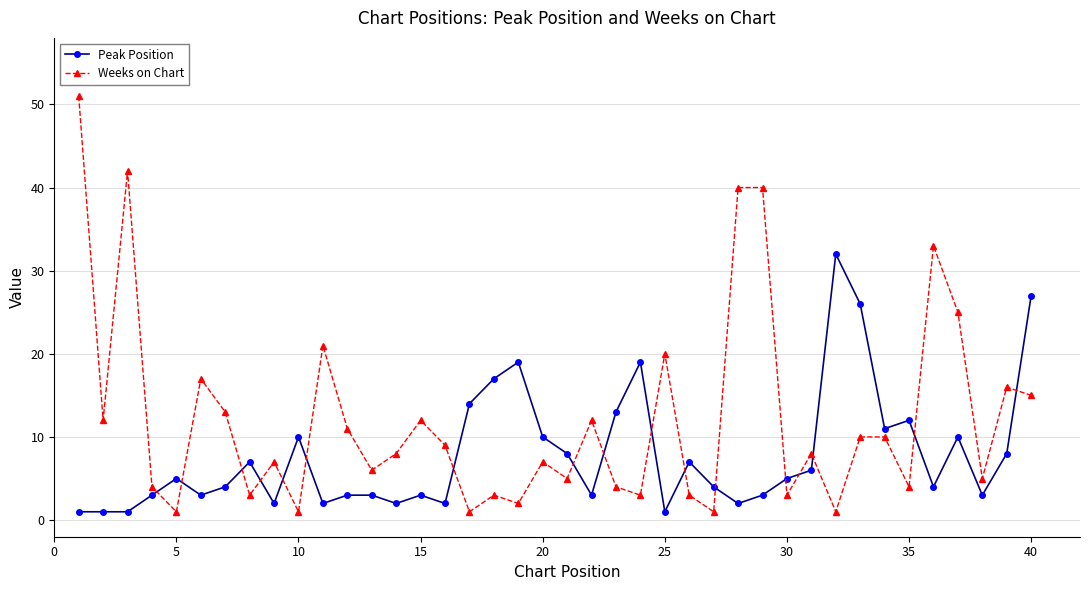

Reading left to right, transcribe all the data shown in this chart.

Peak Position: 1	1	1	3	5	3	4	7	2	10	2	3	3	2	3	2	14	17	19	10	8	3	13	19	1	7	4	2	3	5	6	32	26	11	12	4	10	3	8	27
Weeks on Chart: 51	12	42	4	1	17	13	3	7	1	21	11	6	8	12	9	1	3	2	7	5	12	4	3	20	3	1	40	40	3	8	1	10	10	4	33	25	5	16	15